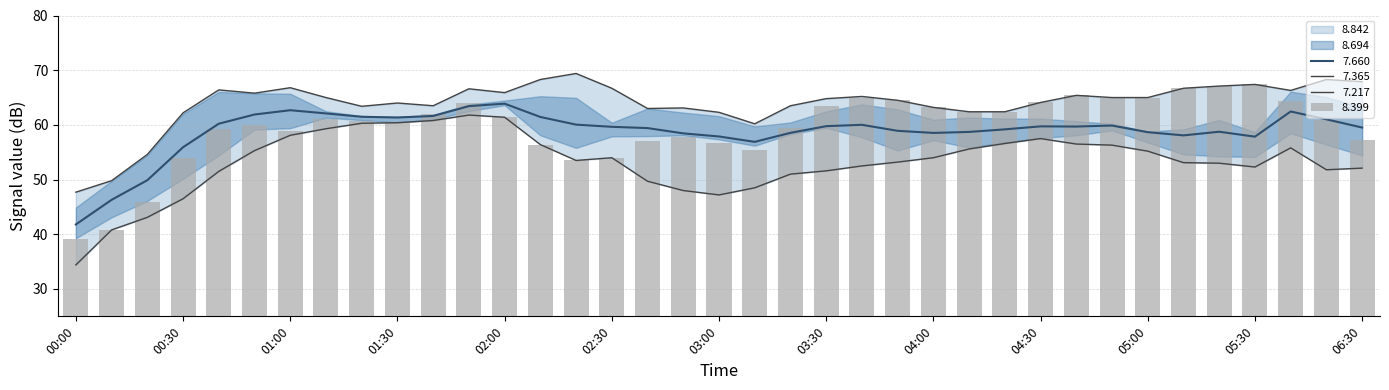

At which label does 7.660 reach its minimum?

00:00